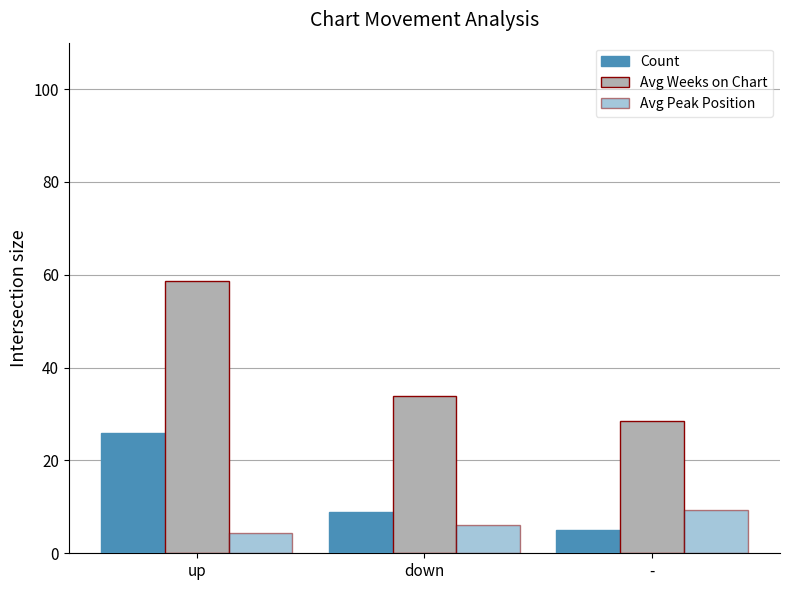

True or false: Avg Peak Position has a value of 6.3 at -.

False